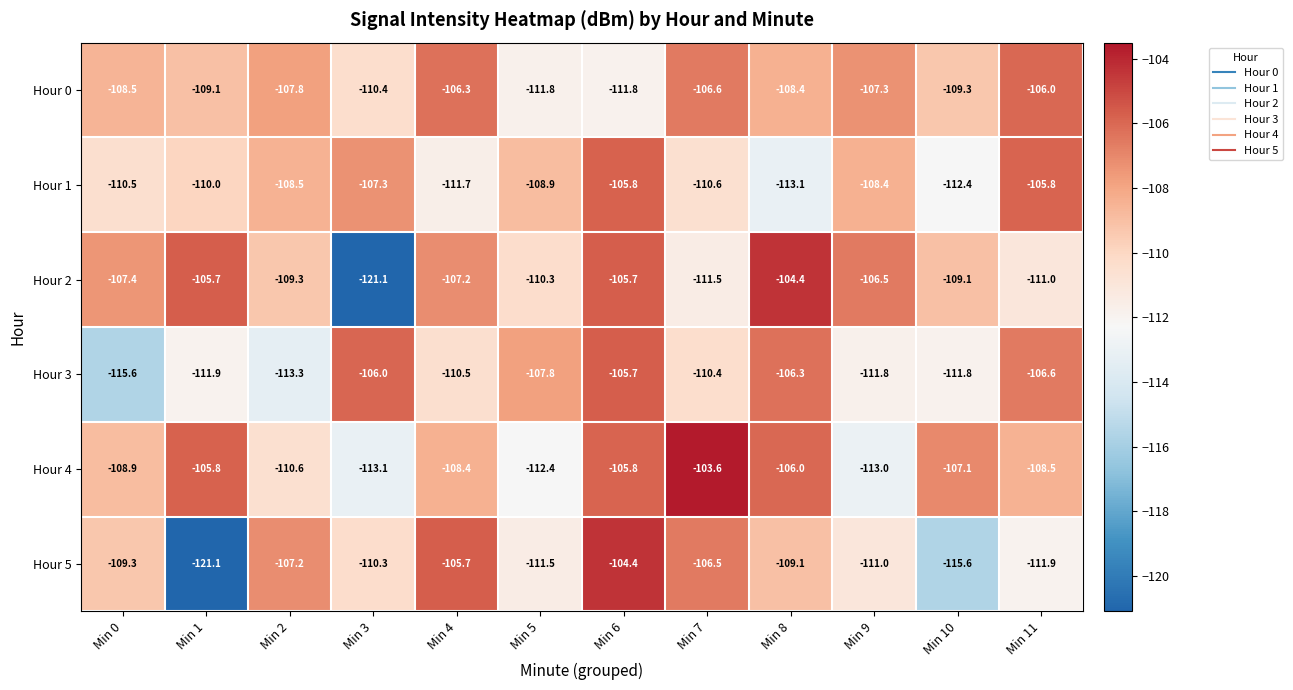

At how many categories does at least one series exceed -119?

12